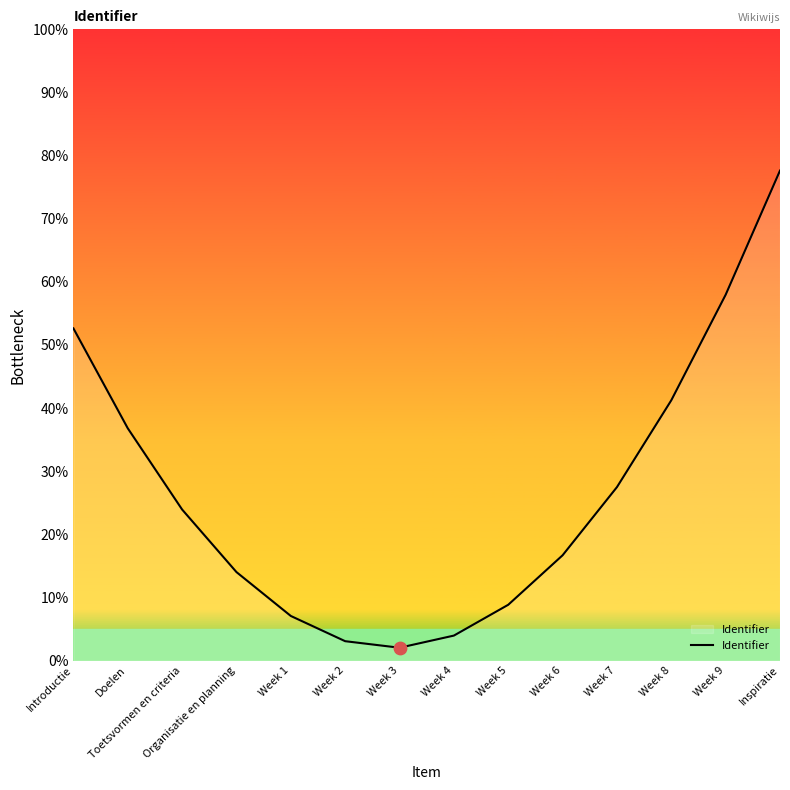

What is the change in value from Week 2 to Week 7?

+24.4